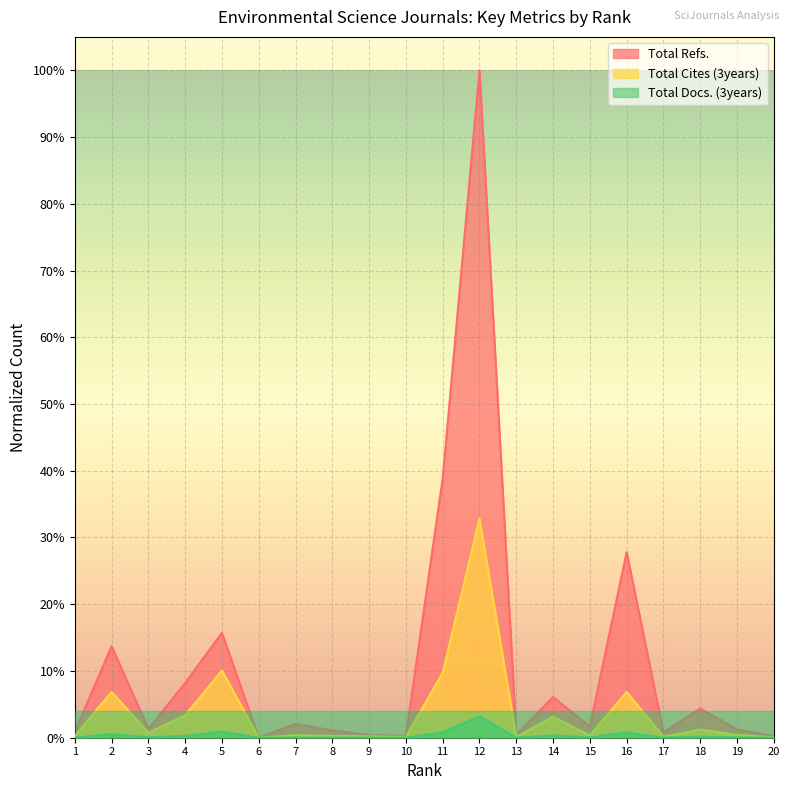

True or false: Total Refs. and Total Docs. (3years) intersect in this chart.

False